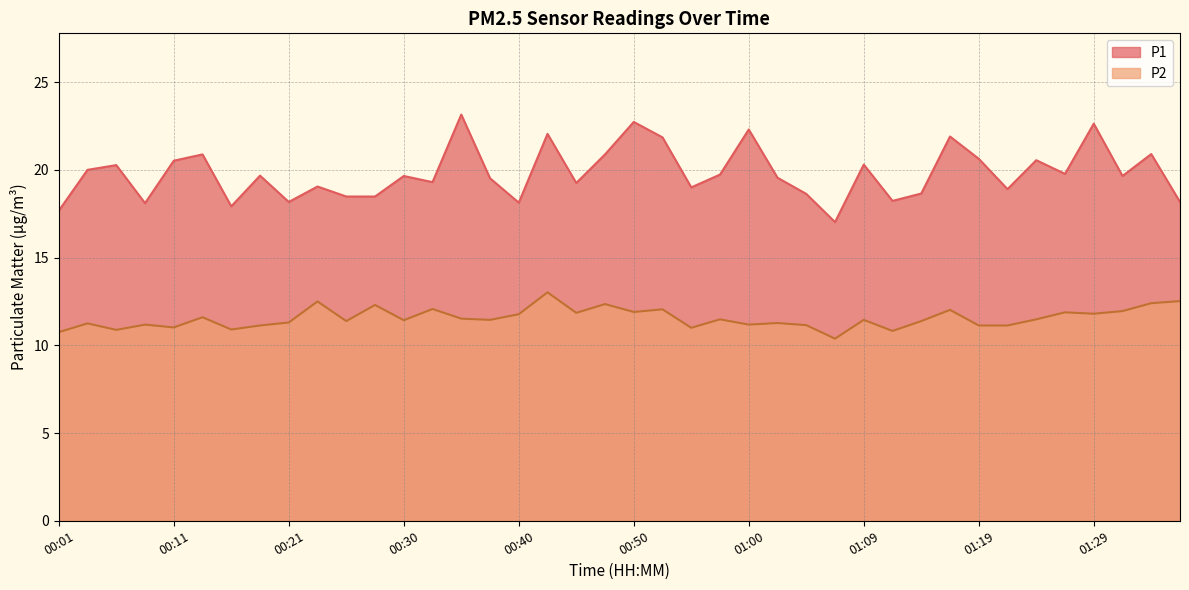

Between 01:00 and 01:09, which series saw the biggest shift?

P1